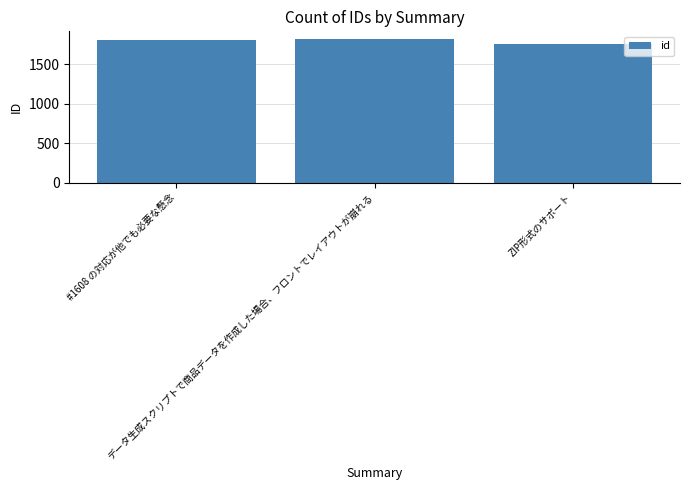

Approximately how many times larger is the value at #1608 の対応が他でも必要な懸念 compared to ZIP形式のサポート?

1.0